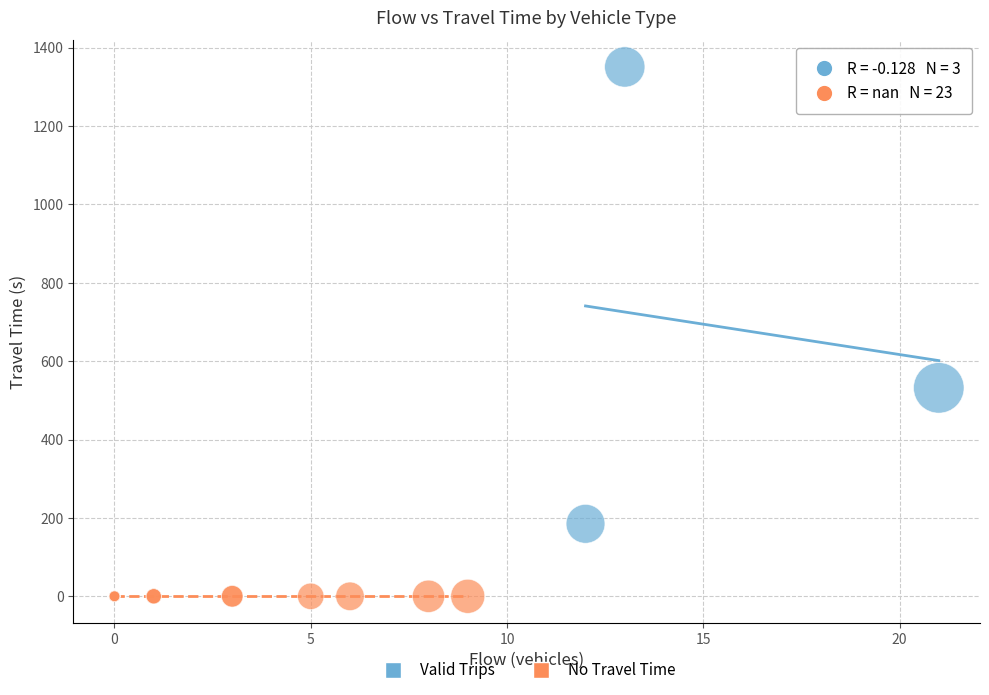

Which series reaches the minimum Y coordinate?

No Travel Time